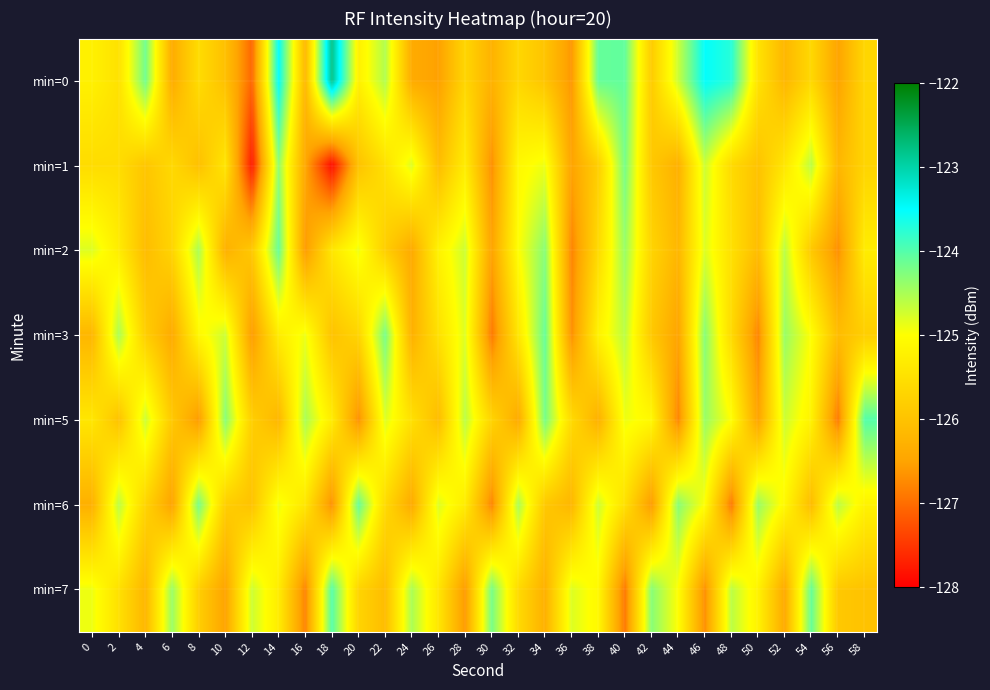

What is the total value across all series at 50?

-880.5